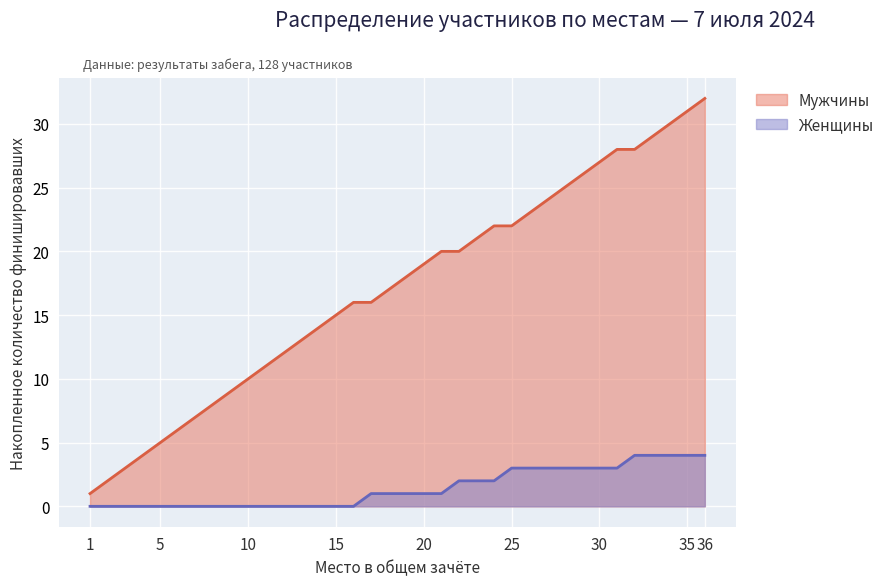

Approximately how many times larger is the value at 7 compared to 23?

0.3